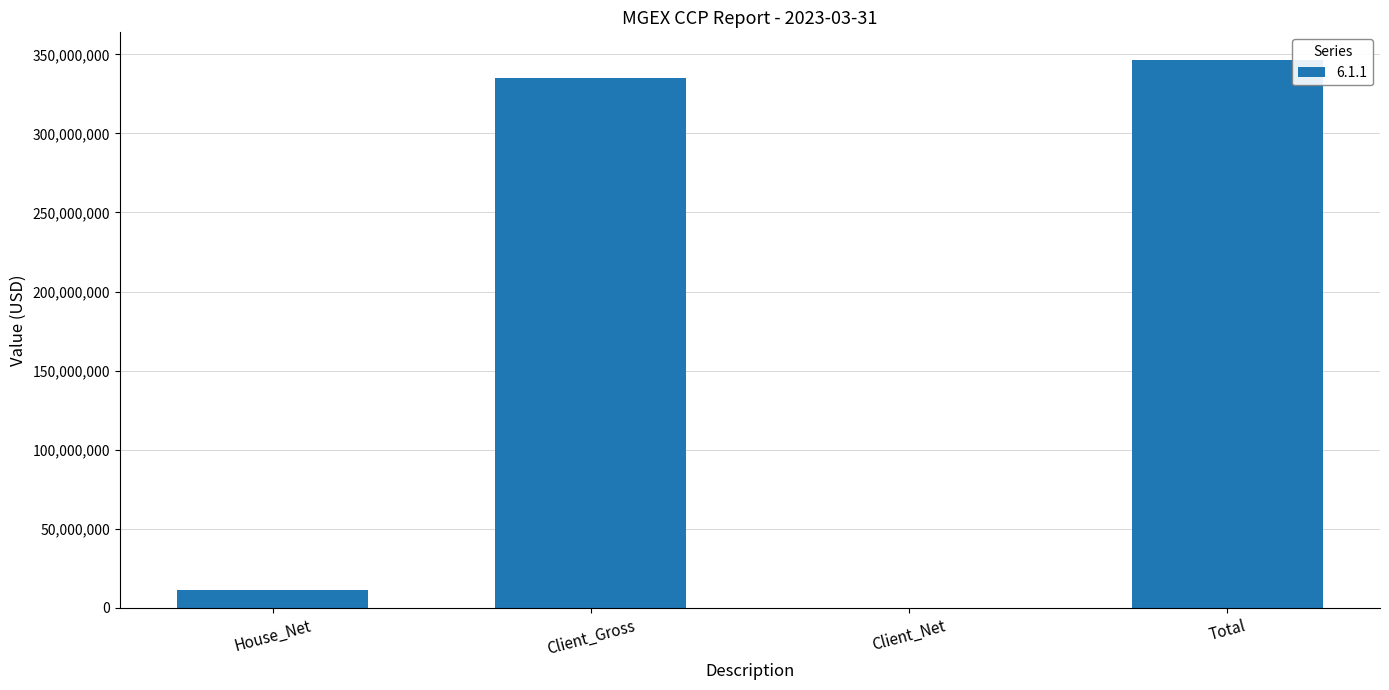

Between Client_Gross and Client_Net, which is larger?

Client_Gross